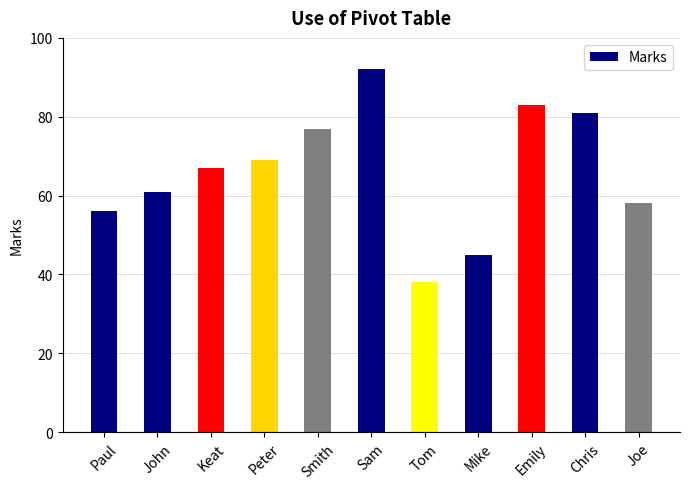

What is the minimum value shown in the chart?

38